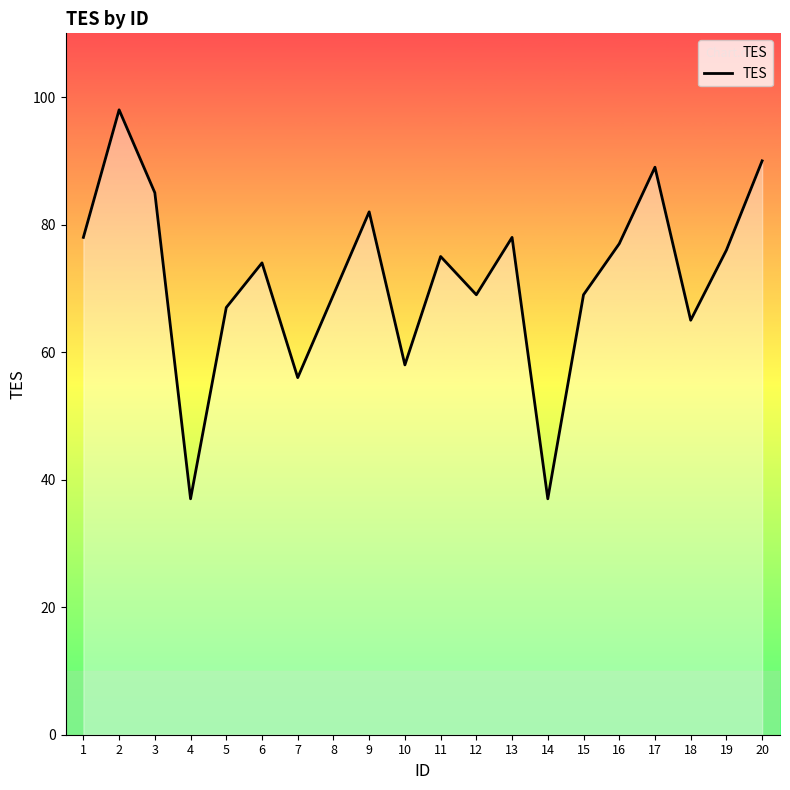

How many lines are shown in the chart?

1